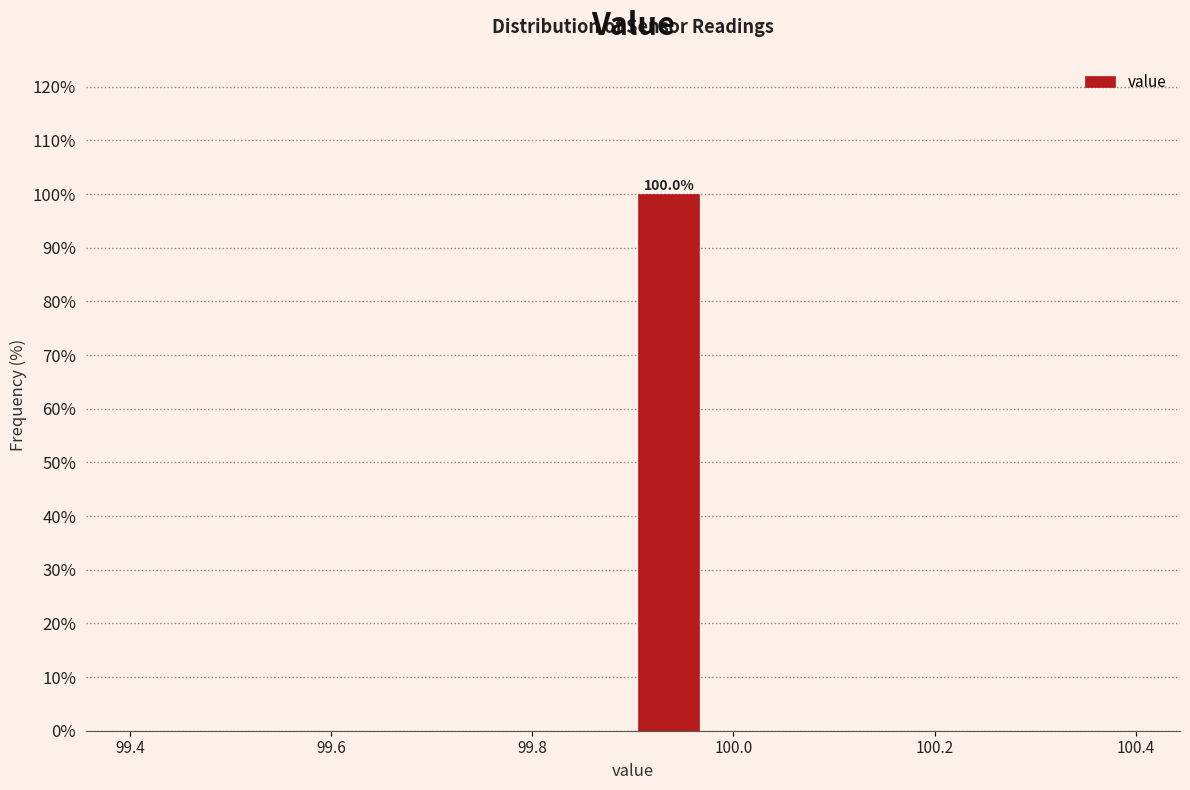

Read against the x-axis, roughly where is the centre of the tallest bar?

99.94